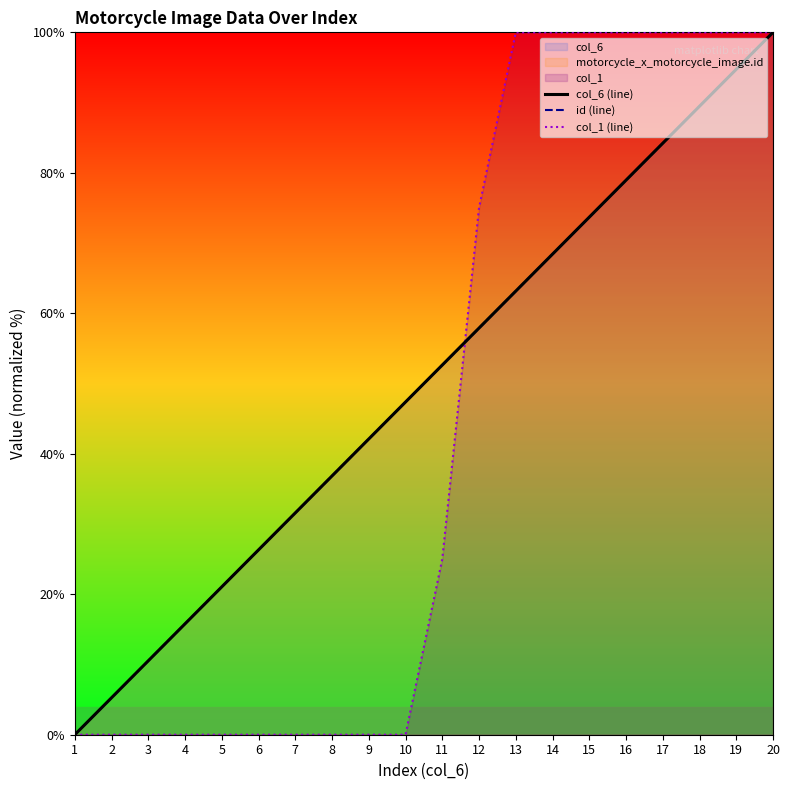

The col_6 (line) series shows 89.5 at 18. True or false?

True